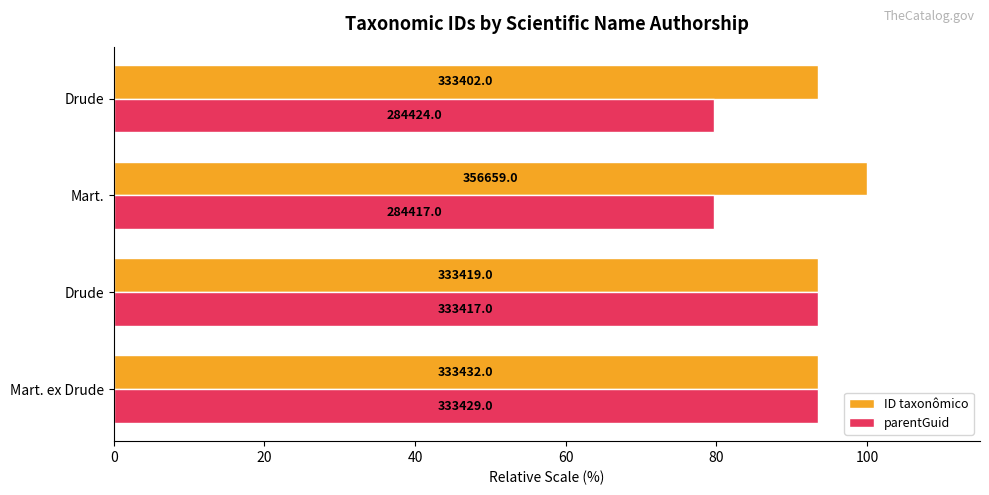

Reading right to left, what are all the values shown in this chart?

ID taxonômico: 93.5	100.0	93.5	93.5
parentGuid: 79.7	79.7	93.5	93.5